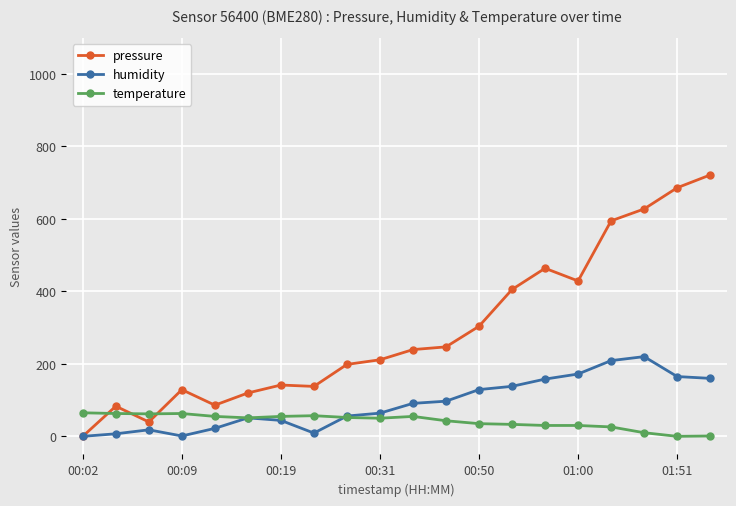

Rank the series by their average value, from highest to lowest.

pressure, humidity, temperature